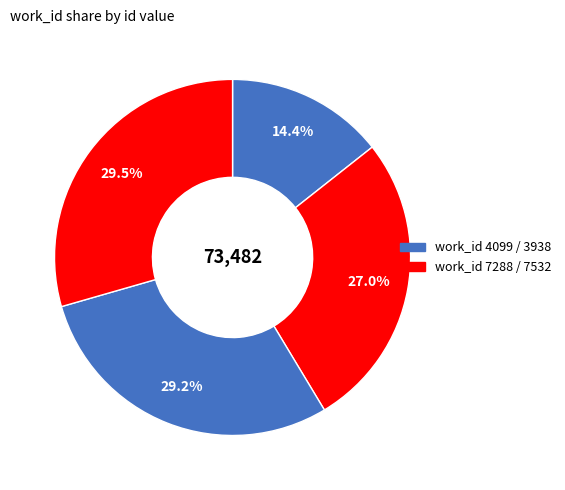

Count the number of slices in the pie.

4